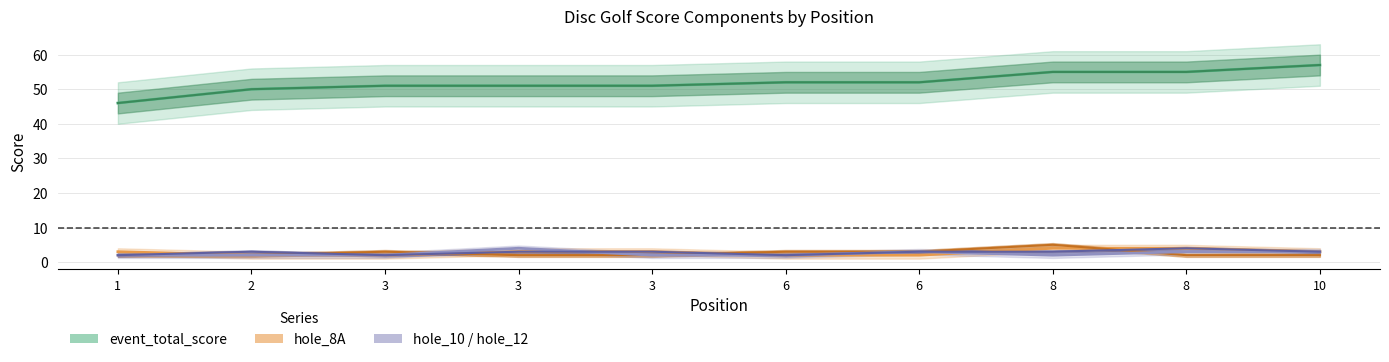

What is the value of the round_total_score point at the 2nd from the left?

50